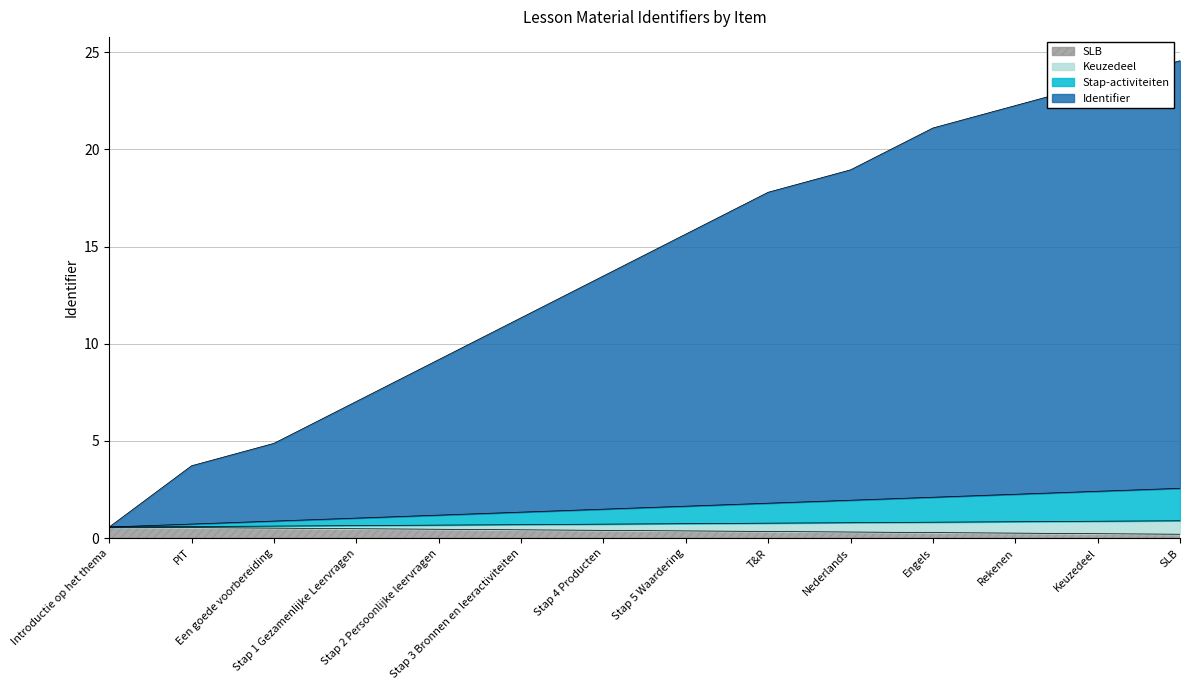

List the labels in order of value, smallest first.

Introductie op het thema, PIT, Een goede voorbereiding, Stap 1 Gezamenlijke Leervragen, Stap 2 Persoonlijke leervragen, Stap 3 Bronnen en leeractiviteiten, Stap 4 Producten, Stap 5 Waardering, T&R, Nederlands, Engels, Rekenen, Keuzedeel, SLB